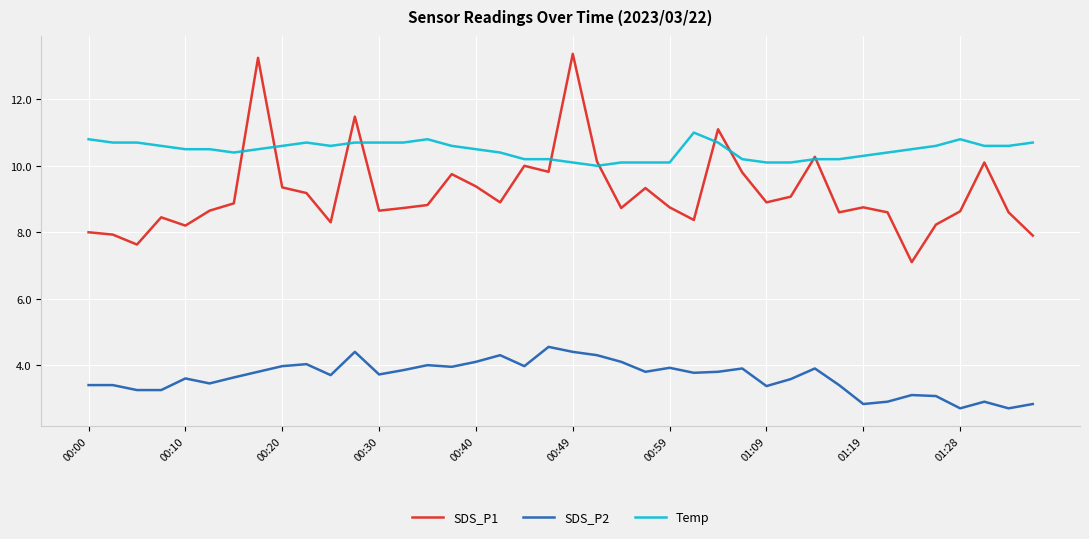

Which series has the widest spread of values?

SDS_P1